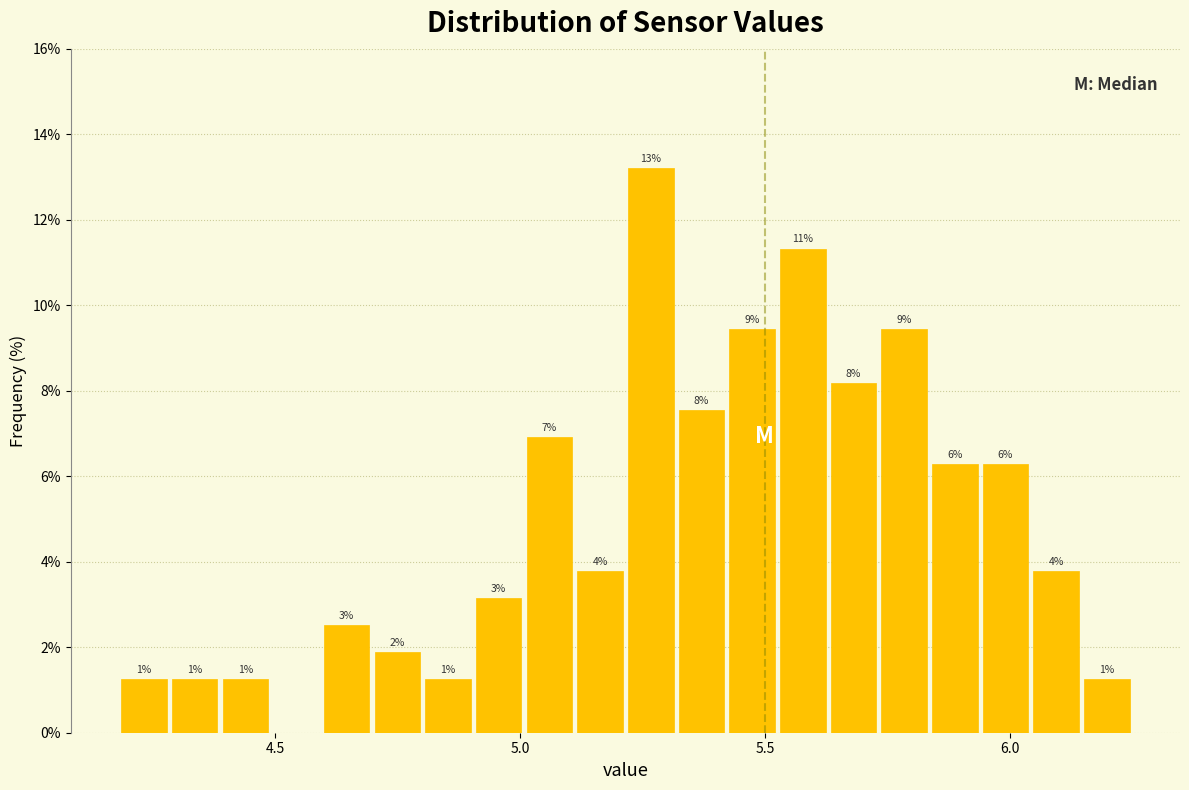

Around what value on the x-axis is the tallest bar? Give the approximate position of its centre, as read against the axis.

5.25